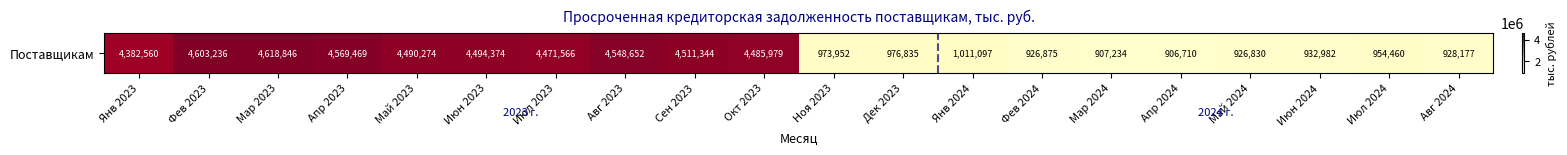

What is the sum of all values?

54621452